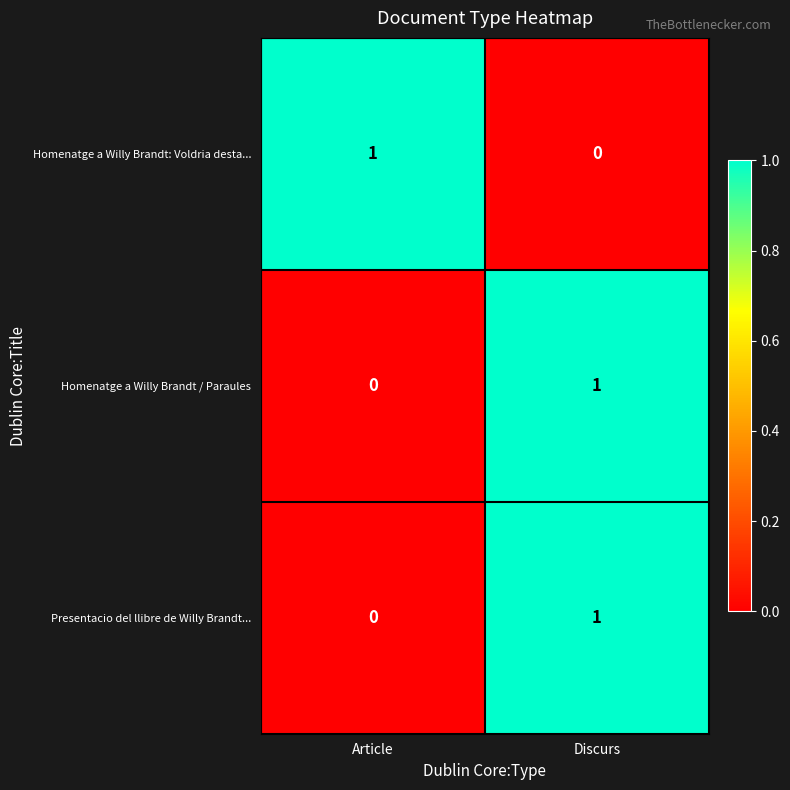

How many values in the Homenatge a Willy Brandt: Voldria desta... series are below 1?

1